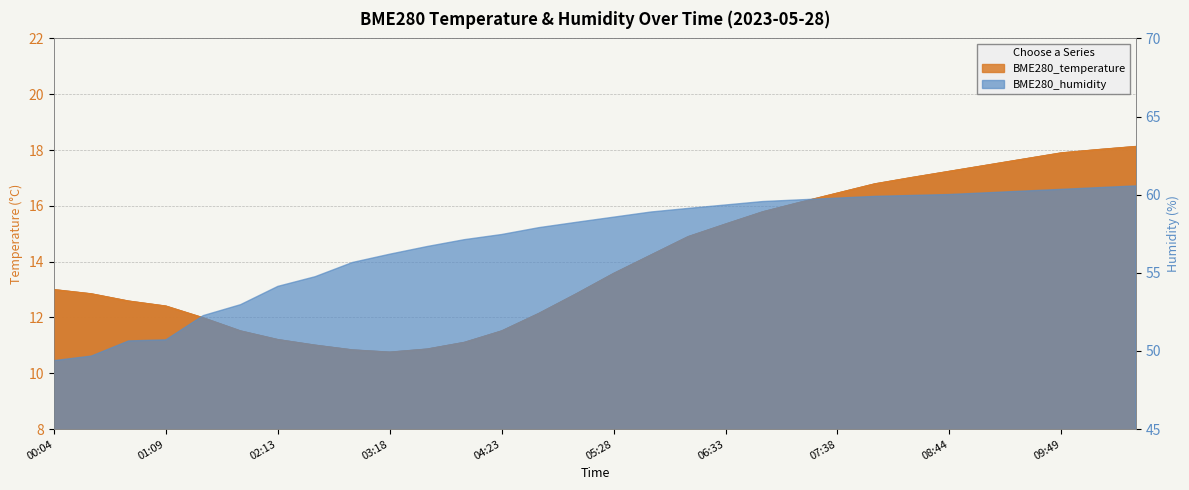

True or false: the data has more than 0 interior local peaks.

False